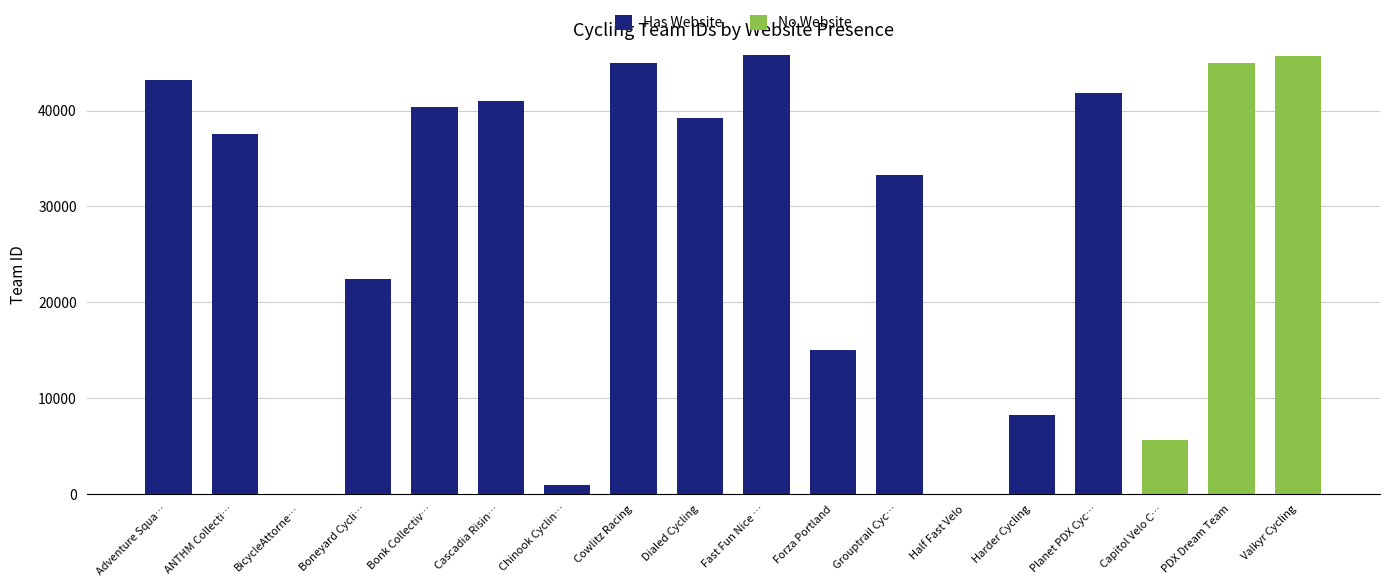

What is the total value across all series at Planet PDX Cyc…?

41809